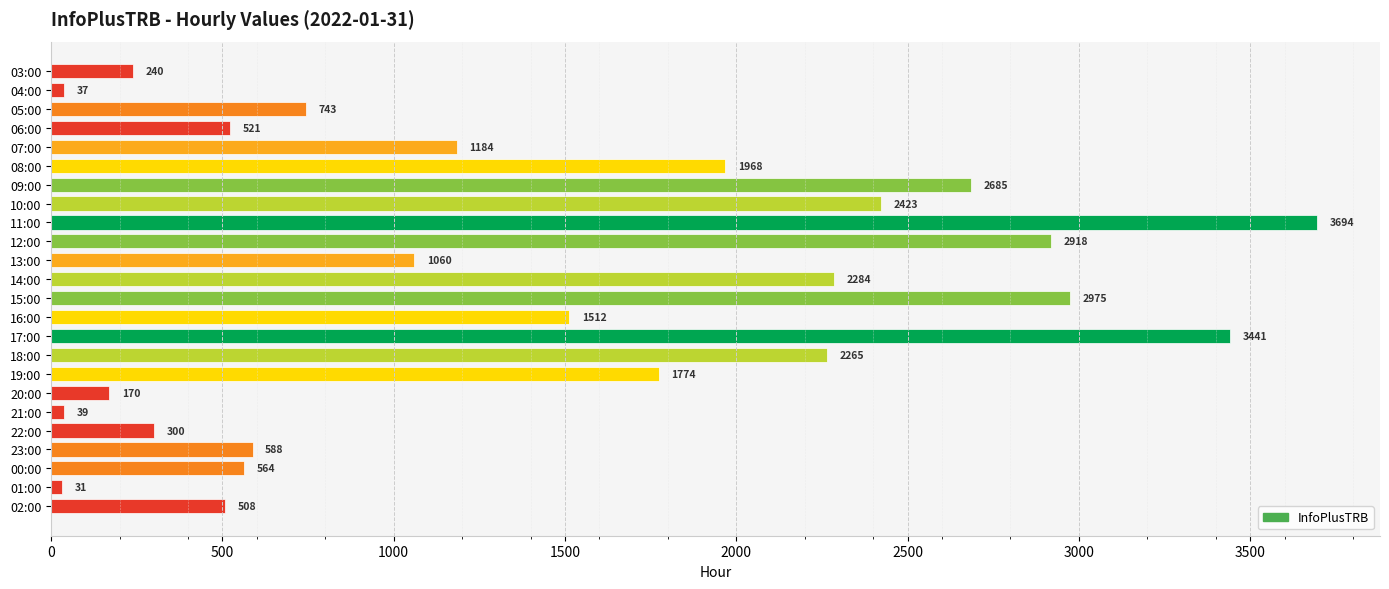

What value does the data have at 03:00, to the nearest 50?

250